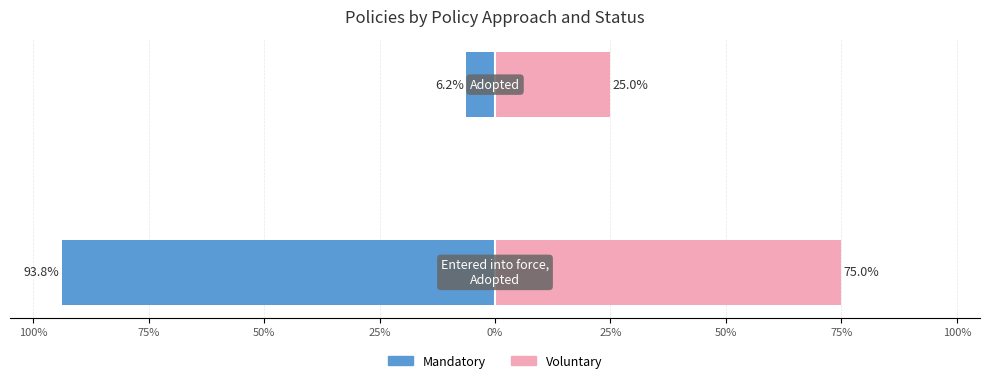

Which has a higher value, 75% or 100%?

75%